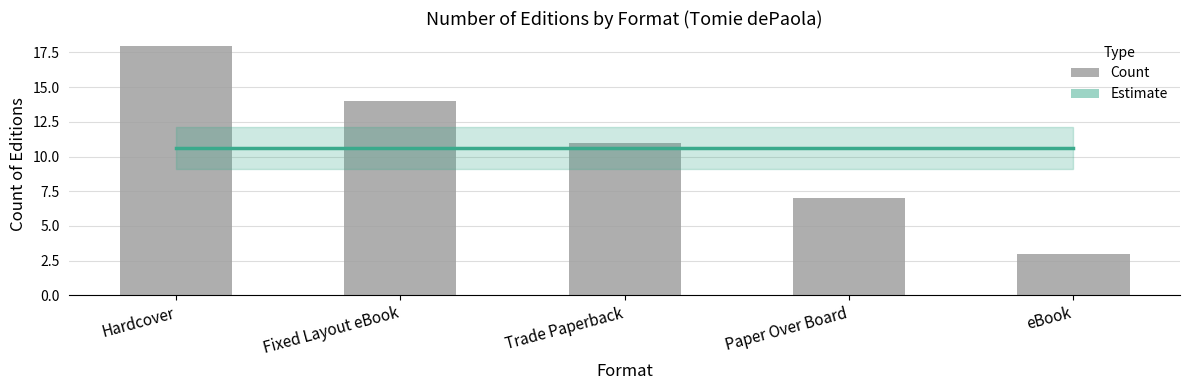

Rank the categories by Estimate value from lowest to highest.

Hardcover, Fixed Layout eBook, Trade Paperback, Paper Over Board, eBook